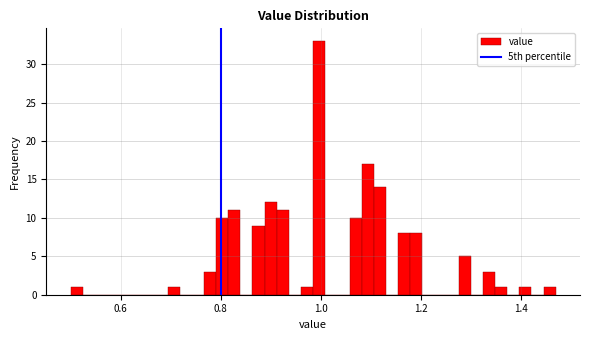

Around what value on the x-axis is the tallest bar? Give the approximate position of its centre, as read against the axis.

1.00